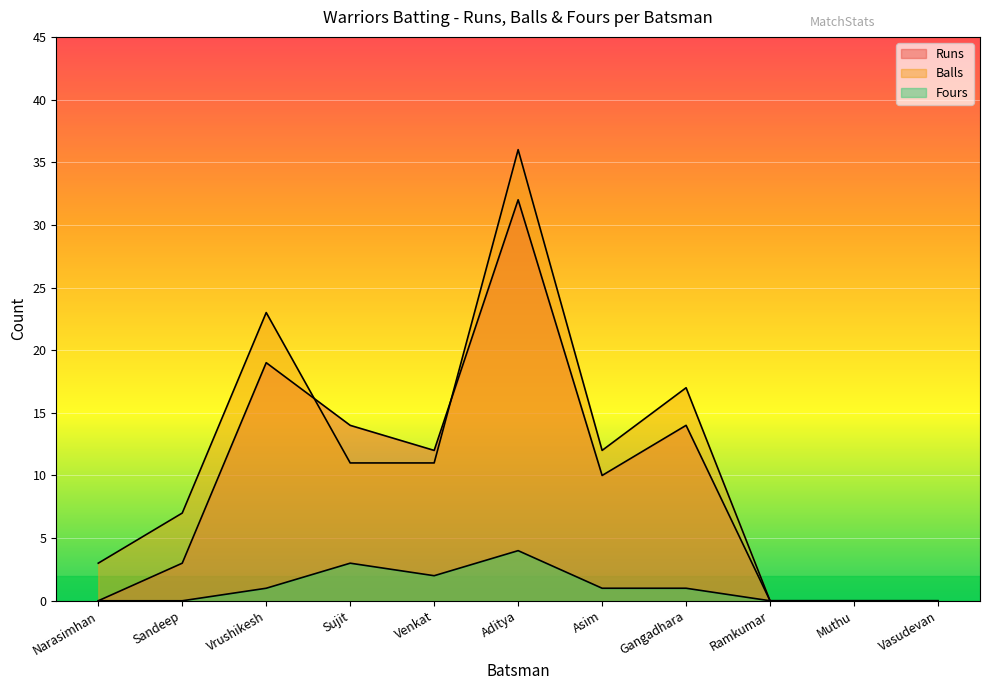

What is the average value of the Runs series?

9